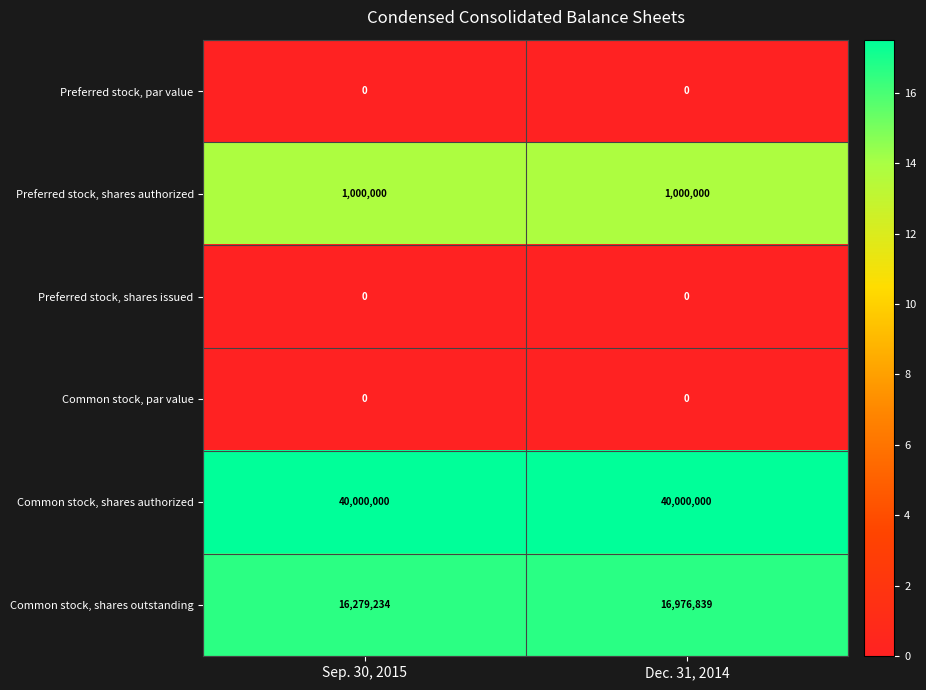

Reading right to left, list all the values displayed in this chart.

Preferred stock, par value: 0	0
Preferred stock, shares authorized: 1000000	1000000
Preferred stock, shares issued: 0	0
Common stock, par value: 0	0
Common stock, shares authorized: 40000000	40000000
Common stock, shares outstanding: 16976839	16279234